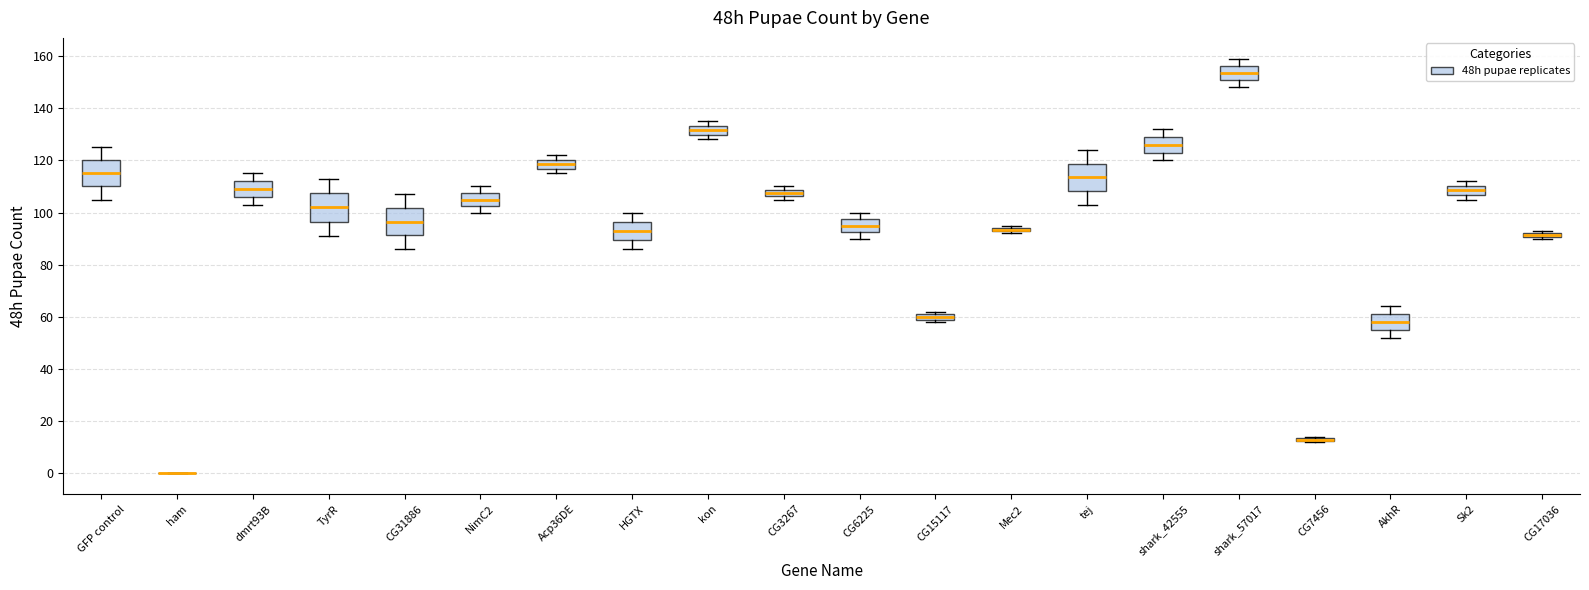

Where does the median line of the box for GFP control sit on the y-axis? The values are not printed on the chart, so give them approximately, as read against the axis.

116